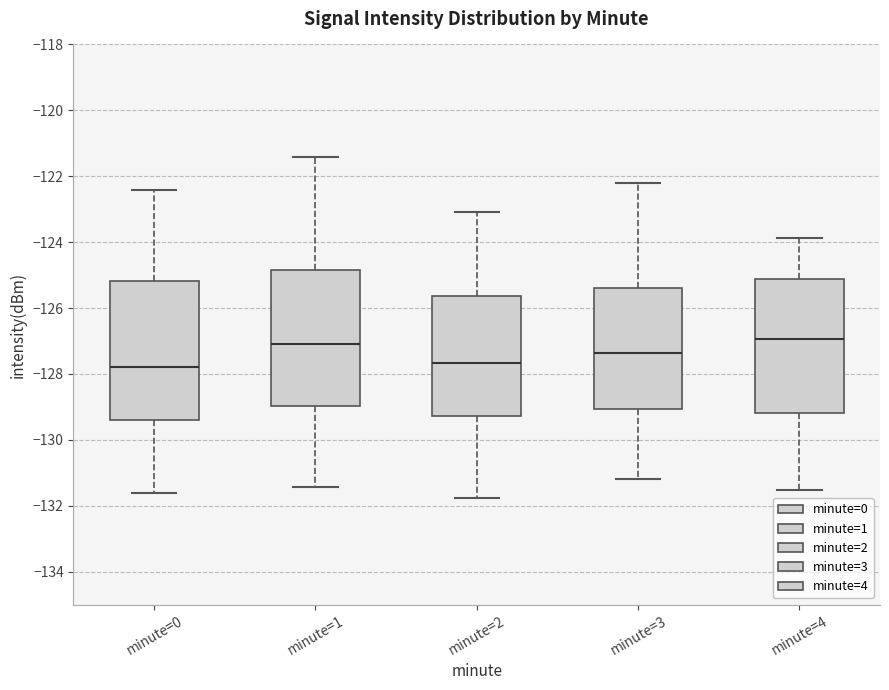

Where is the upper edge of the box for minute=1 on the y-axis? The values are not printed on the chart, so give them approximately, as read against the axis.

-124.8